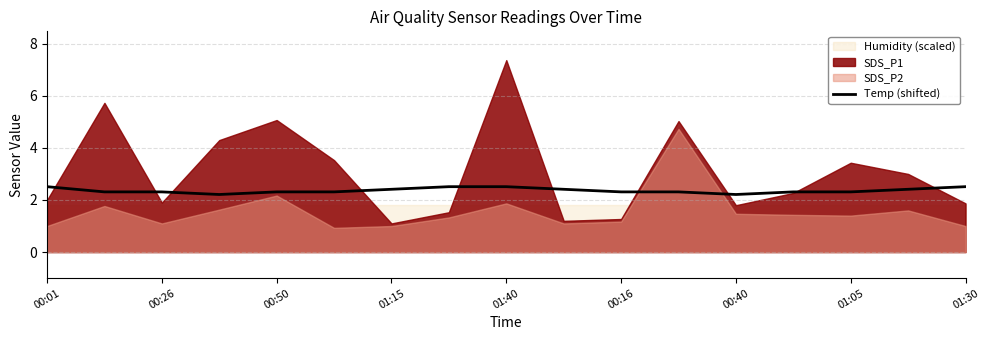

True or false: Temp (shifted) has a value of 0.7 at 00:26.

False